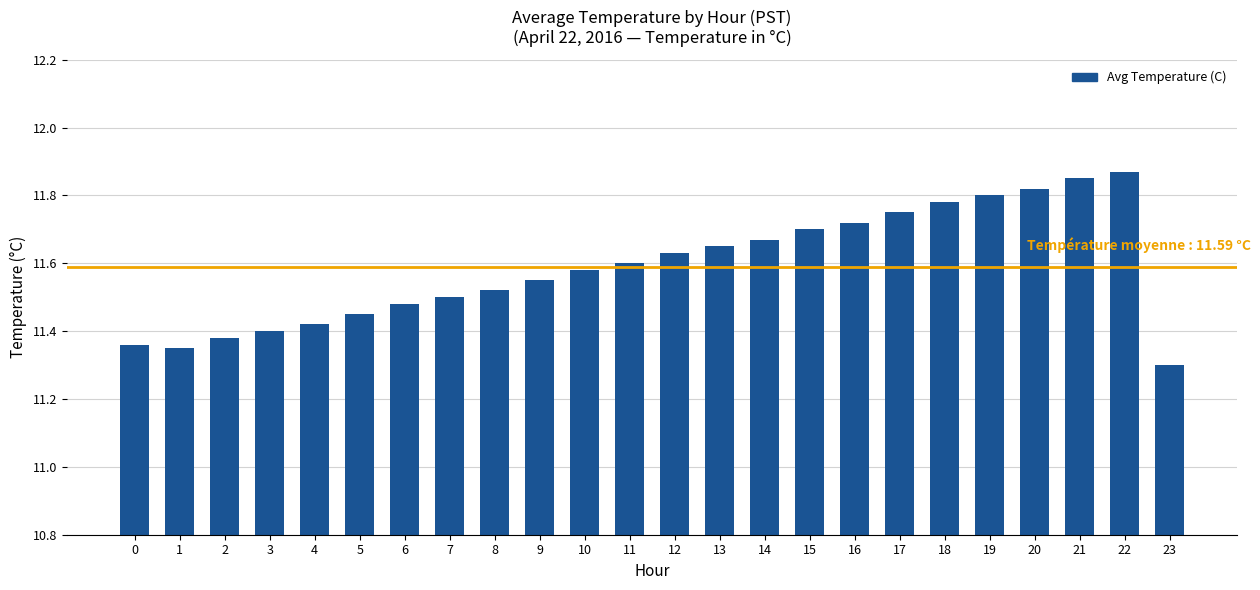

What is the difference between the maximum and minimum values?

0.6